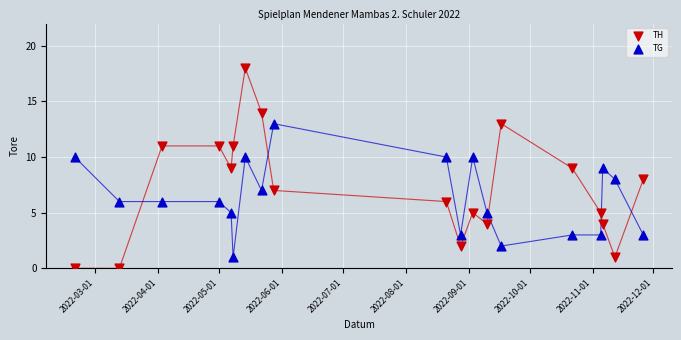

Which series contains the highest Y value?

TH